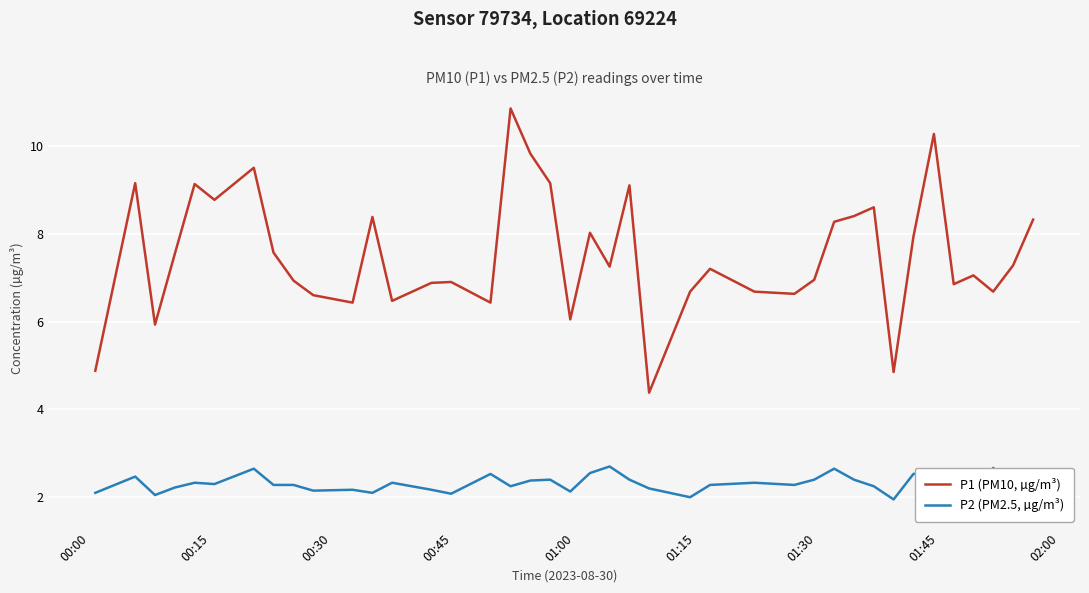

Is this an area chart (filled region under the line)?

No